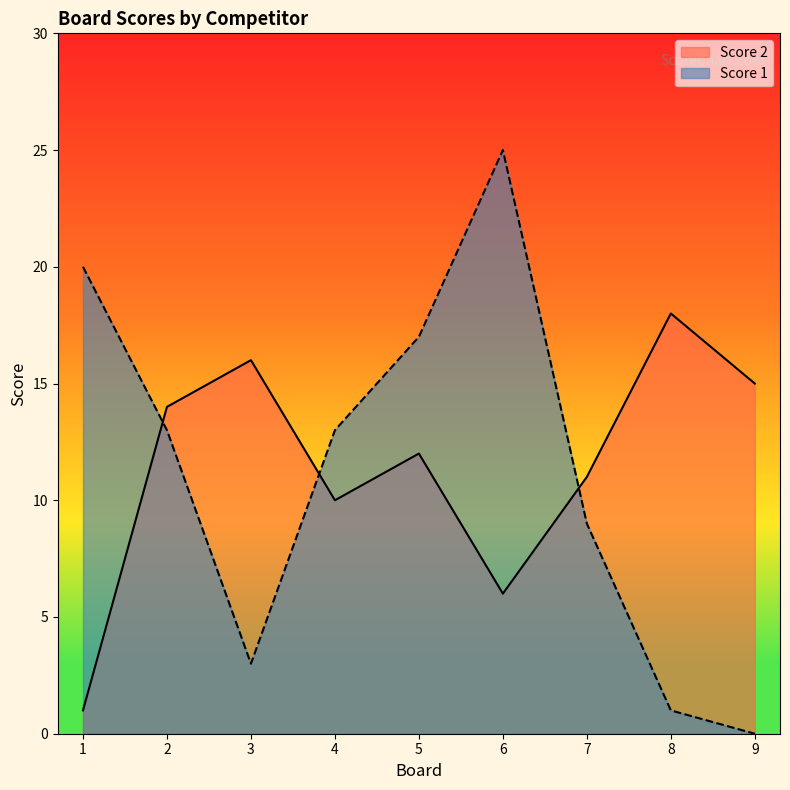

At which category does Score 2 reach its first local valley?

4